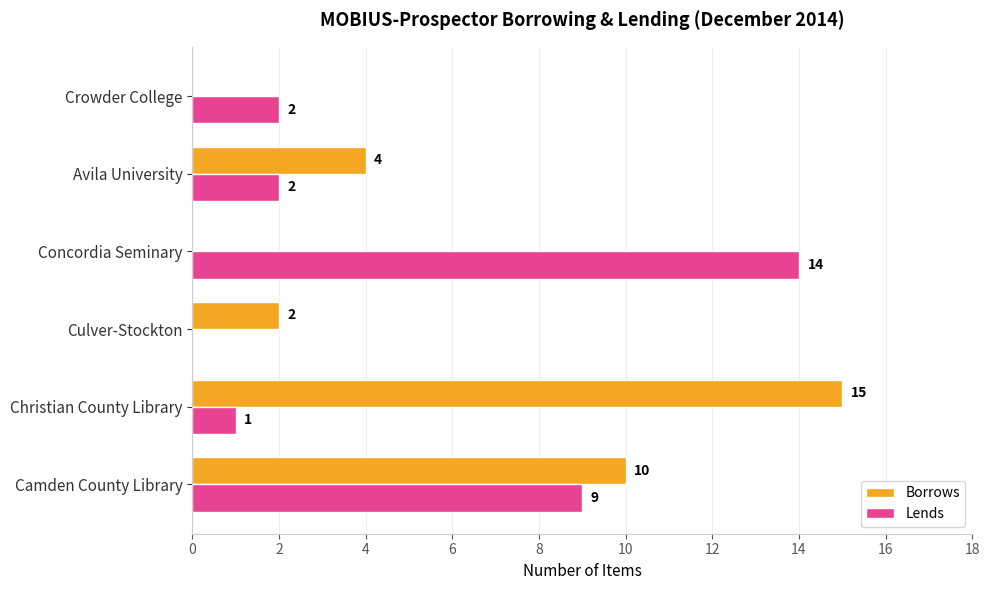

What is the sum of the Borrows values at Avila University and Camden County Library?

14